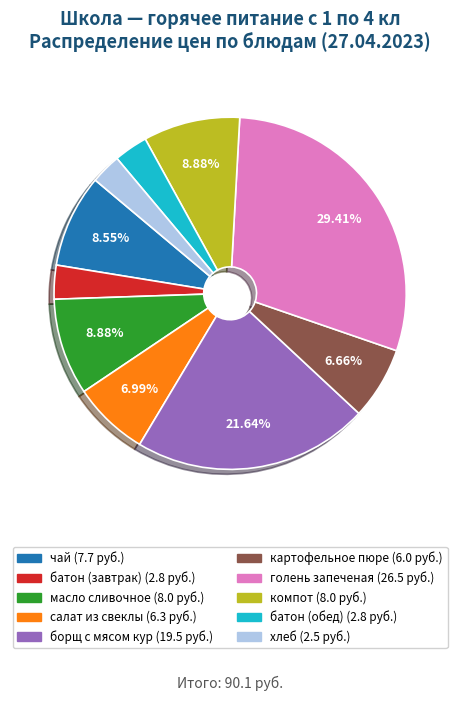

Between масло сливочное and салат из свеклы, which is larger?

масло сливочное